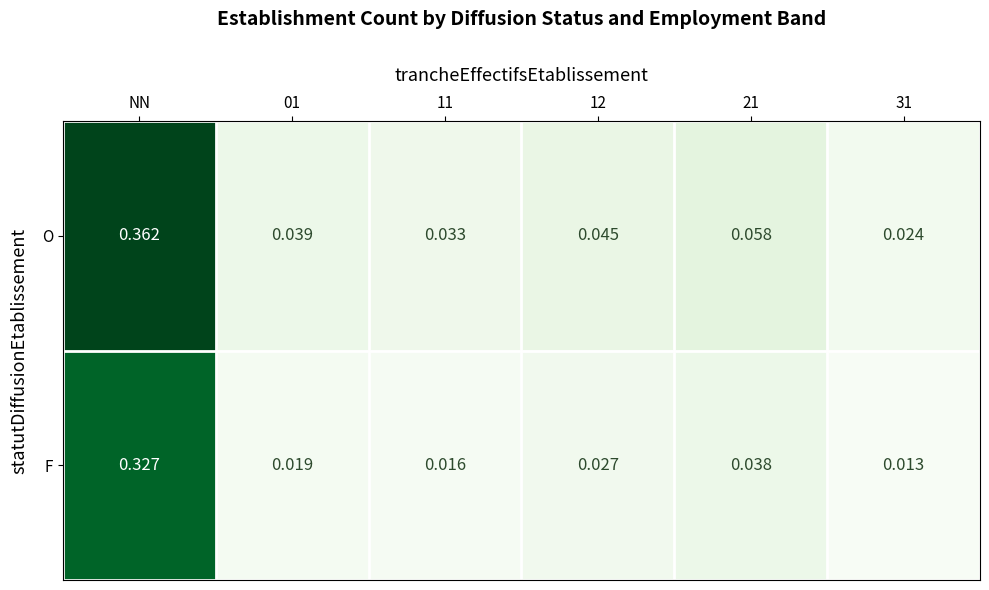

Rank the series at 11 from lowest to highest value.

F, O